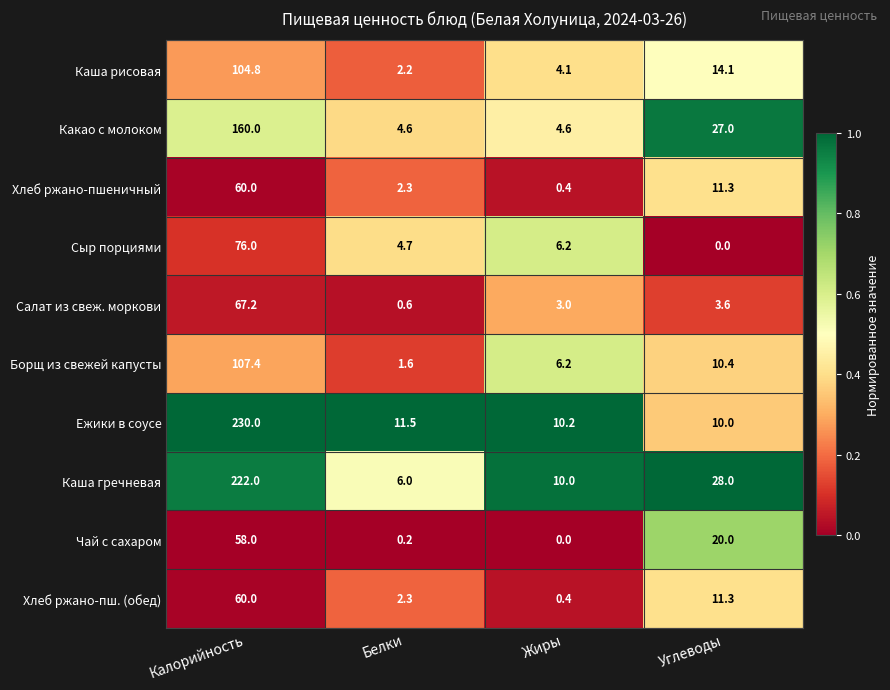

At how many categories does at least one series exceed 0?

4